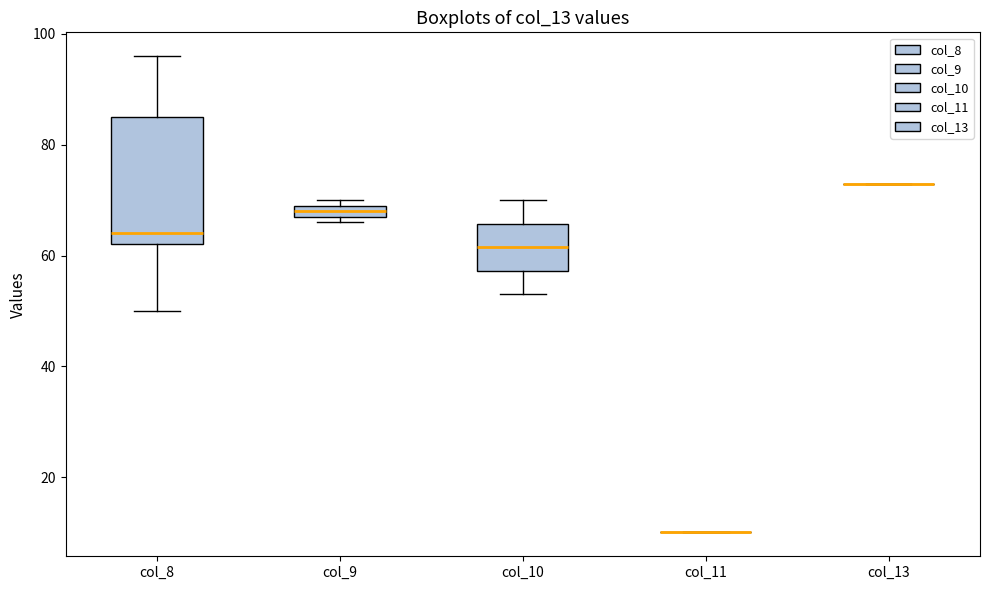

Which box is the tallest, from its lower edge to its upper edge?

col_8